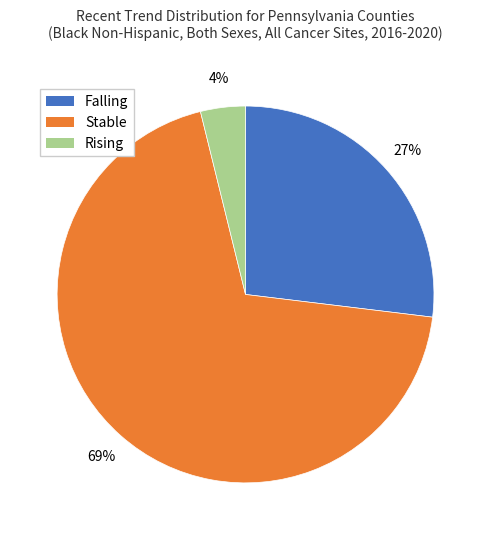

Is there a majority slice in this chart?

Yes